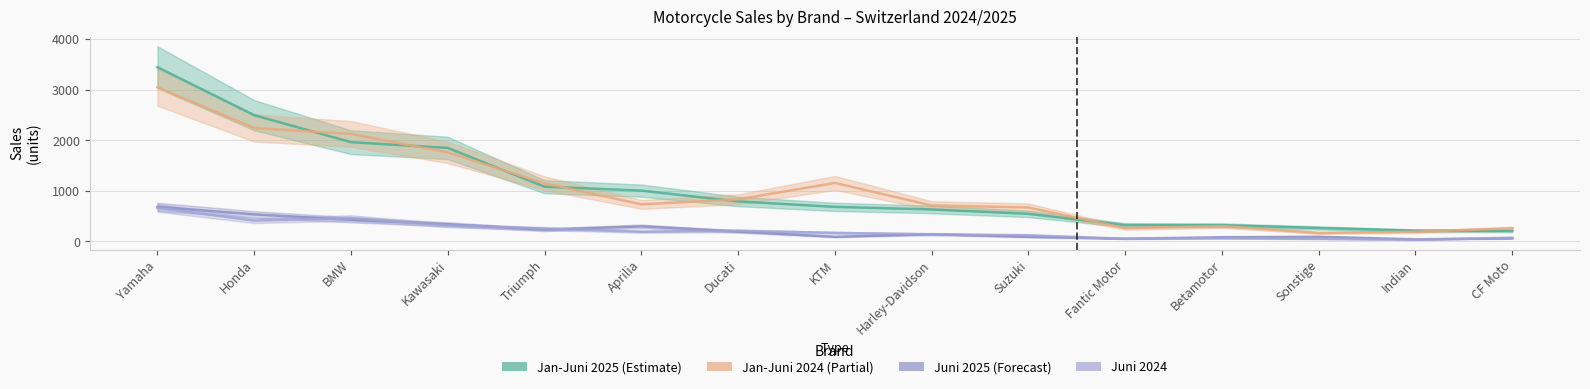

Which series has the widest spread of values?

Jan-Juni 2025